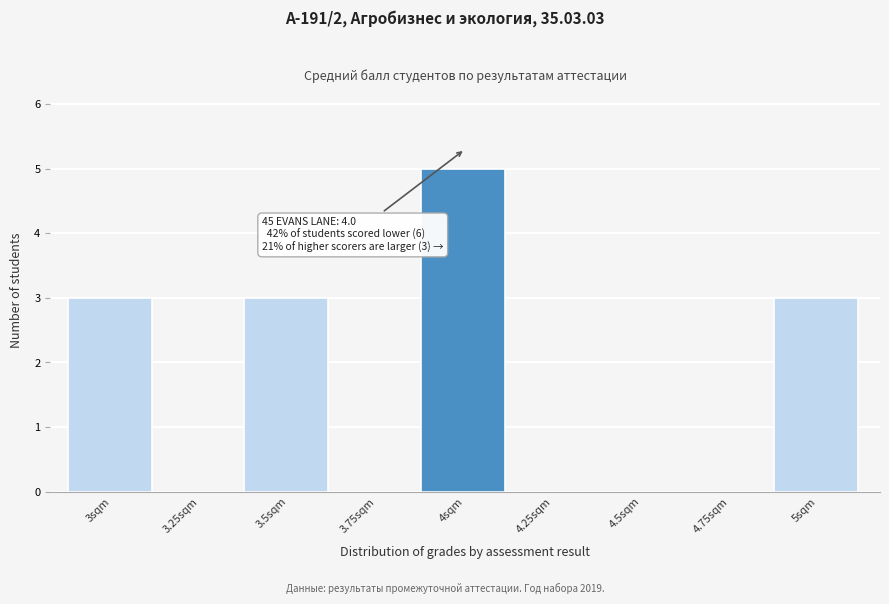

Reading left to right, list all the values displayed in this chart.

3sqm=3	3.25sqm=0	3.5sqm=3	3.75sqm=0	4sqm=5	4.25sqm=0	4.5sqm=0	4.75sqm=0	5sqm=3